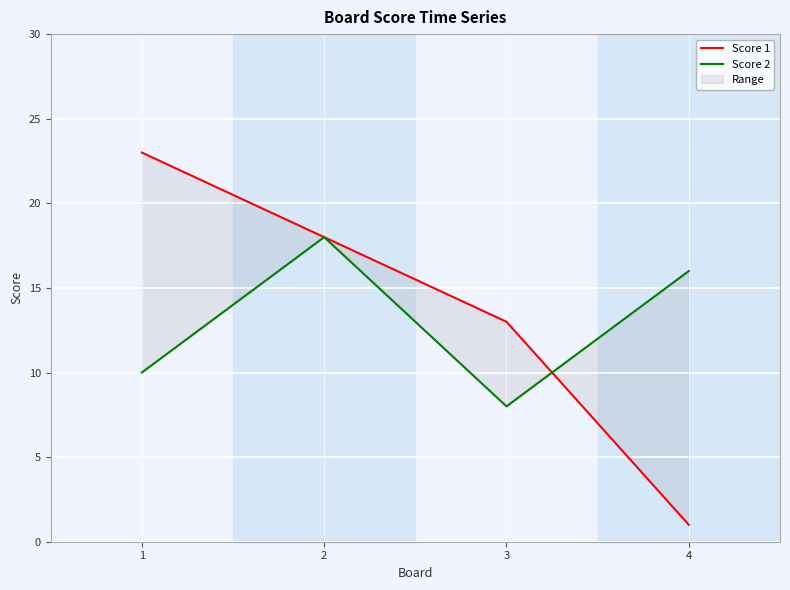

What is the difference between the Score 1 values at 3 and 1?

10